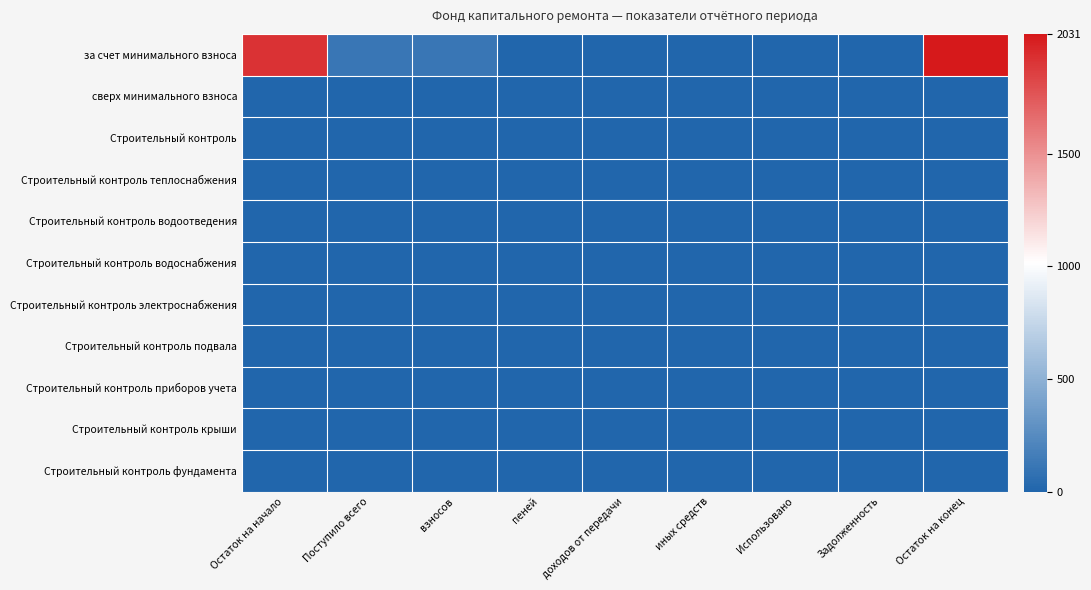

How many distinct data groups are displayed?

11